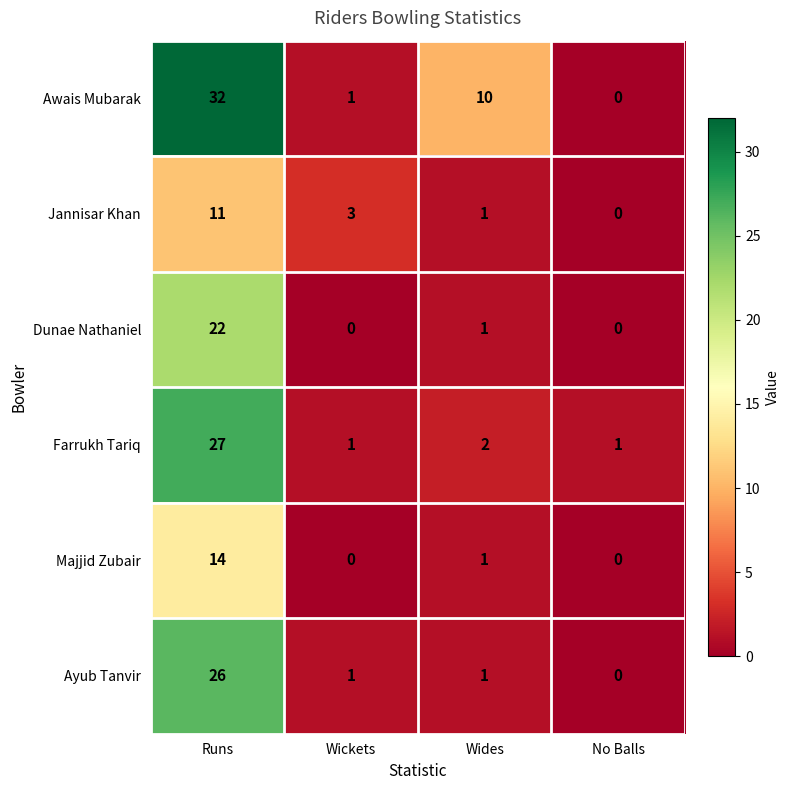

Which series has the largest range (max minus min)?

Awais Mubarak